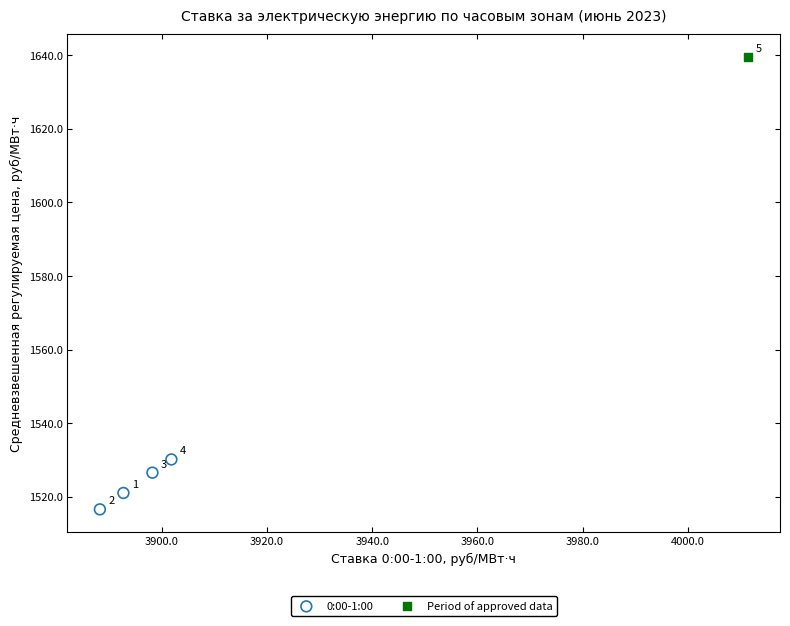

What are all the series names shown in the legend?

0:00-1:00, Period of approved data